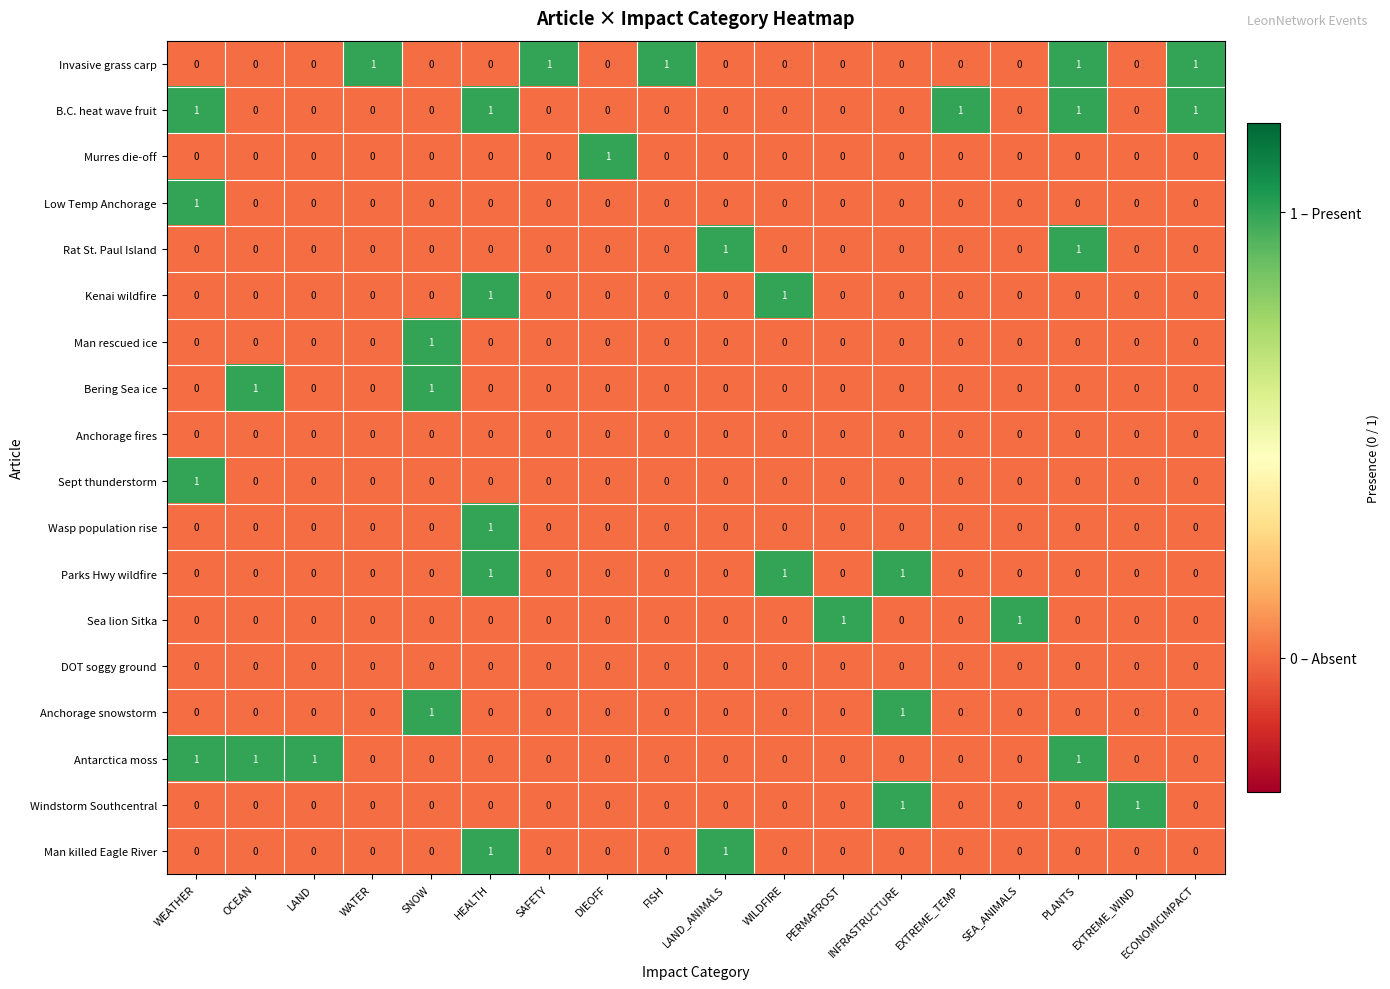

Count the Man rescued ice values in the range 0 to 1.

18